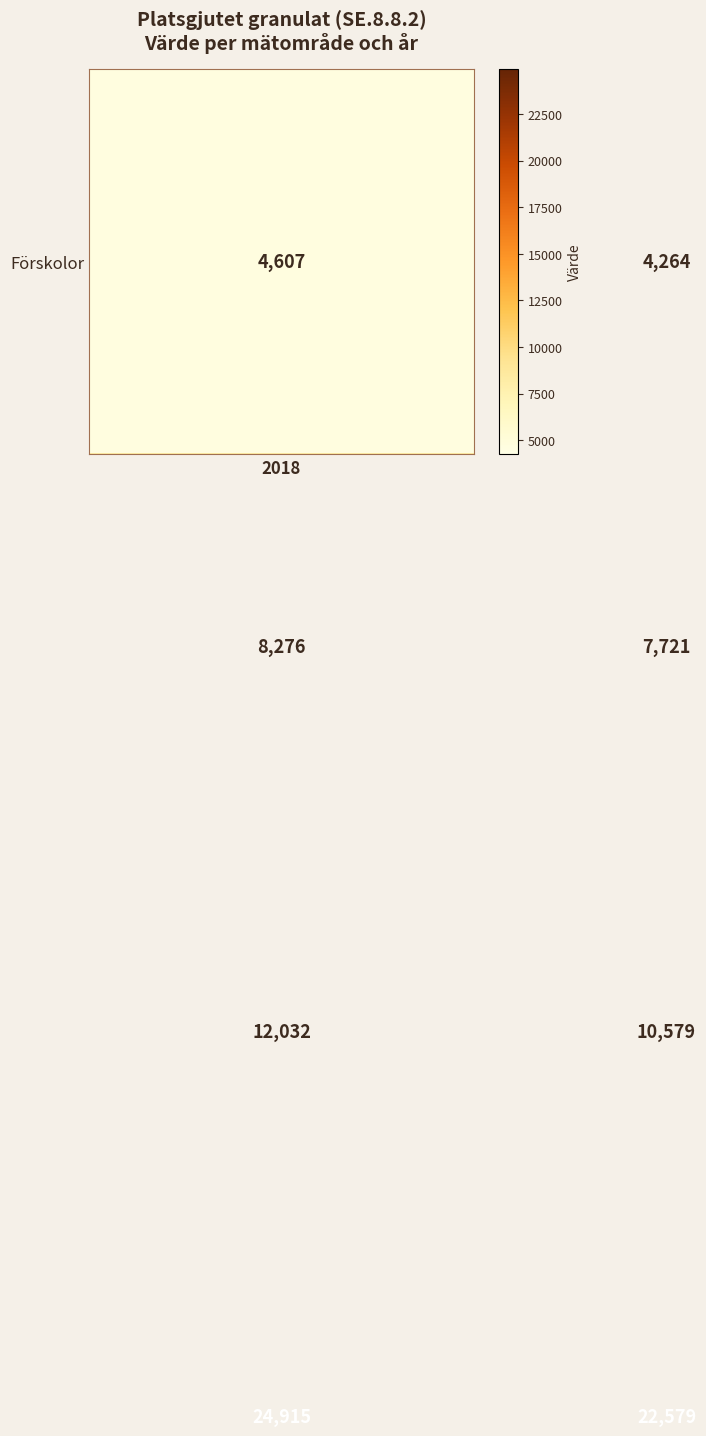

What is the minimum value shown in the chart?

4264